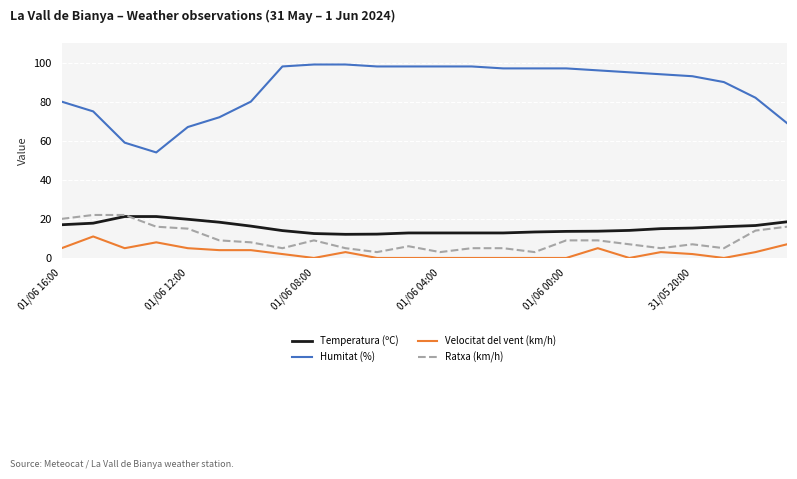

What is the difference between the maximum and minimum values in the Ratxa (km/h) series?

19.0